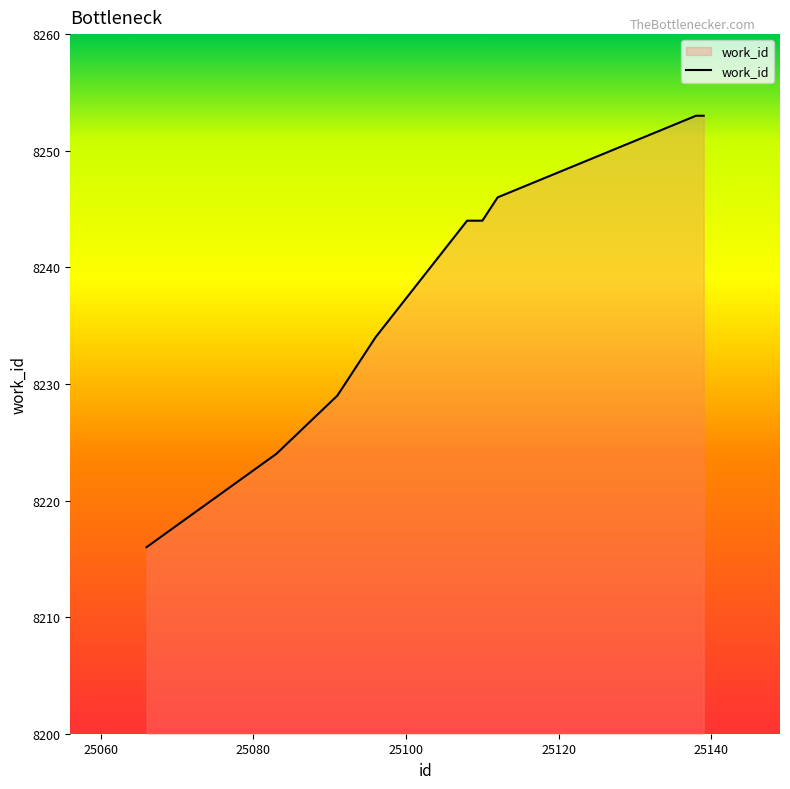

What is the difference between the maximum and minimum values?

37